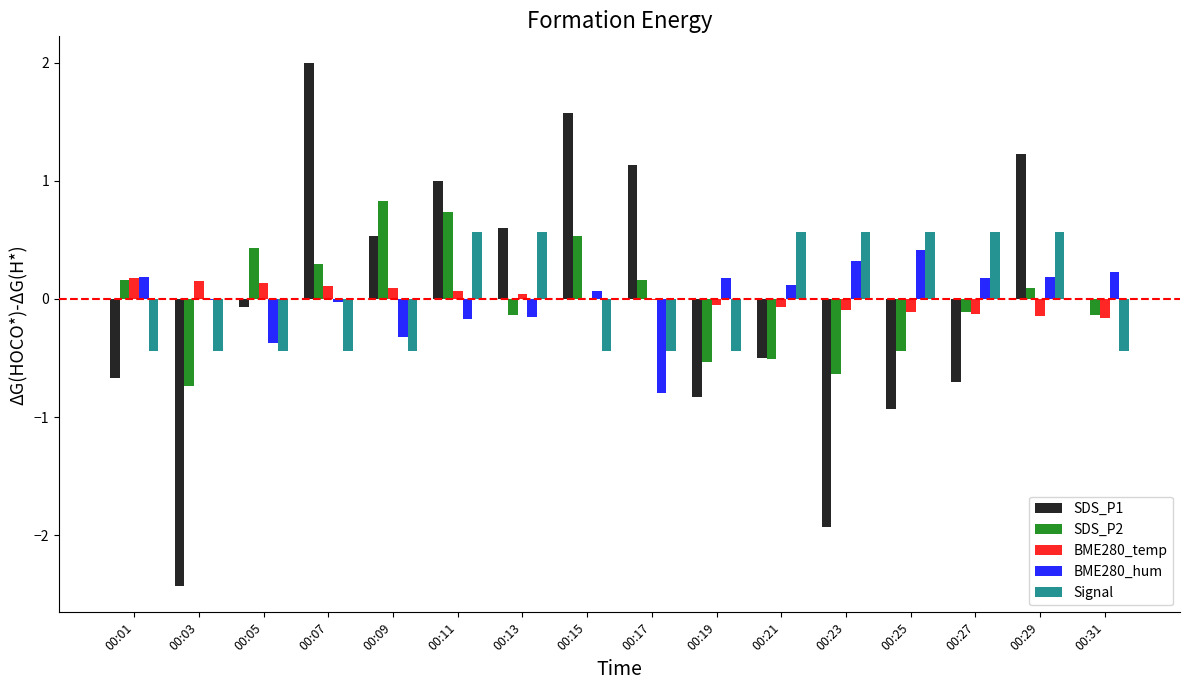

The value of SDS_P2 at 00:15 is 0.8. True or false?

False